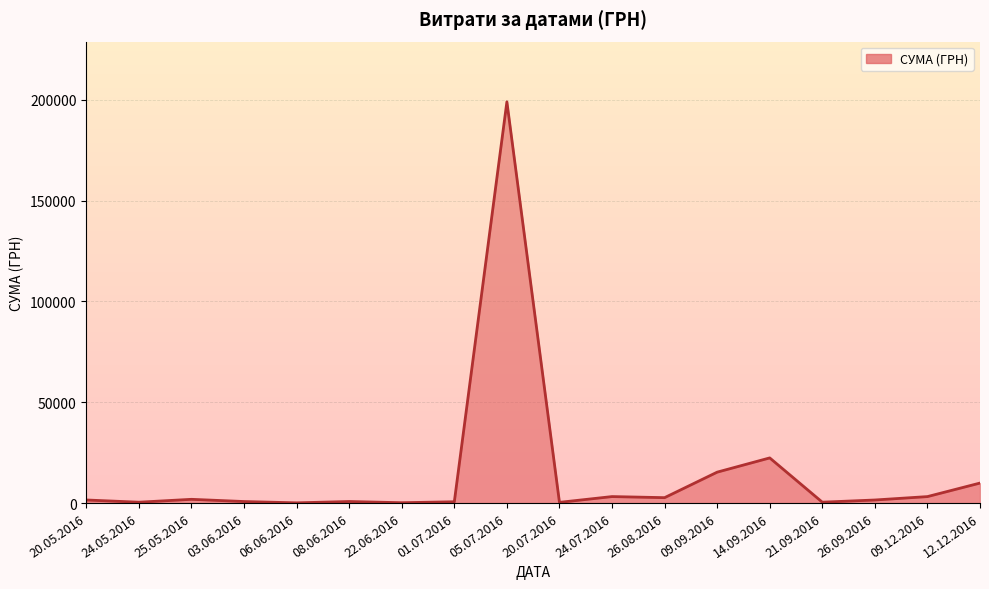

Which has a higher value, 26.08.2016 or 14.09.2016?

14.09.2016